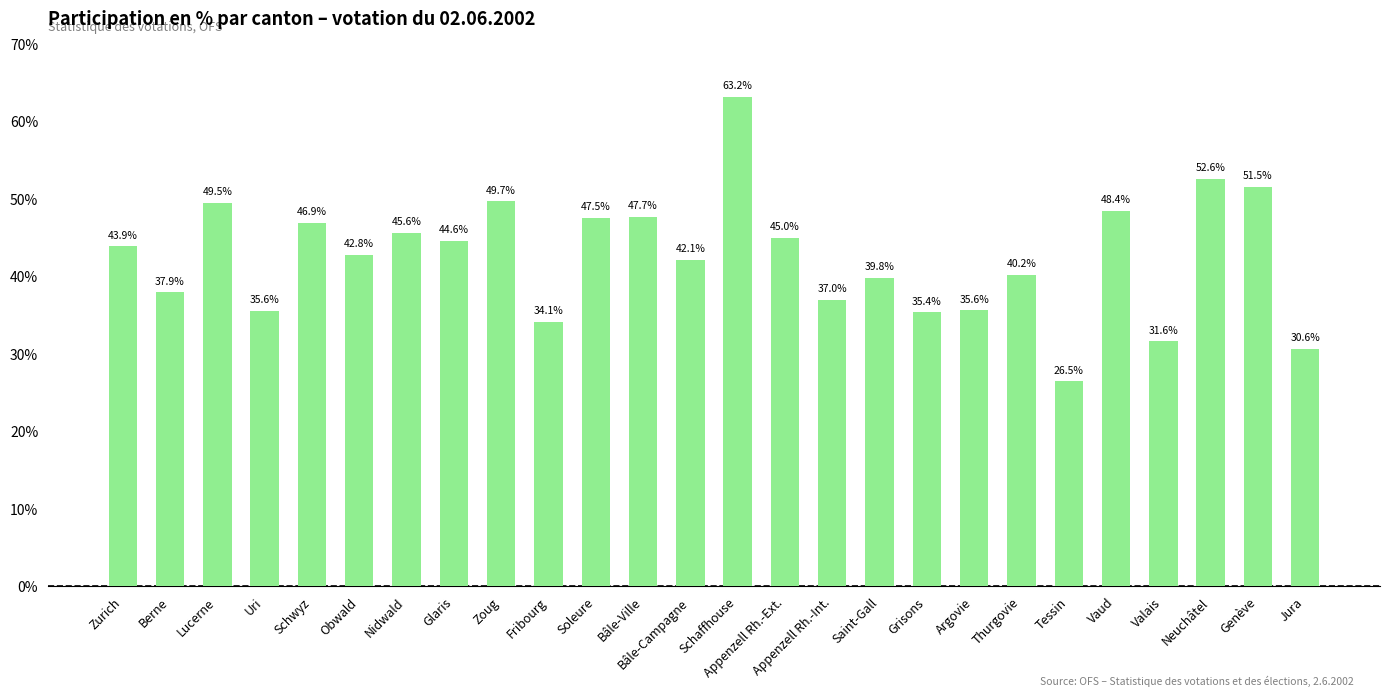

Is it true that the value at Tessin is 26.5?

True